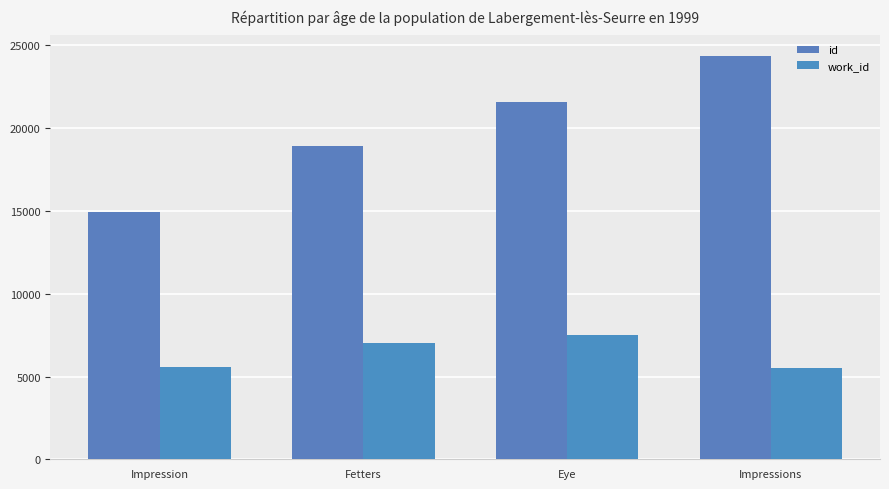

The value of id at Eye is 5300. True or false?

False